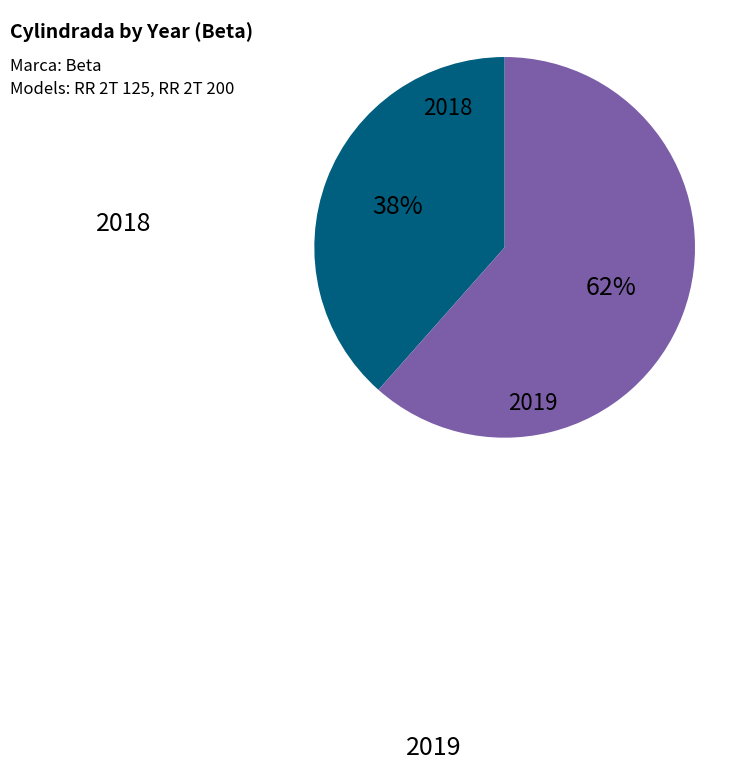

To the nearest percent, what is the combined percentage of 2018 and 2019?

100%